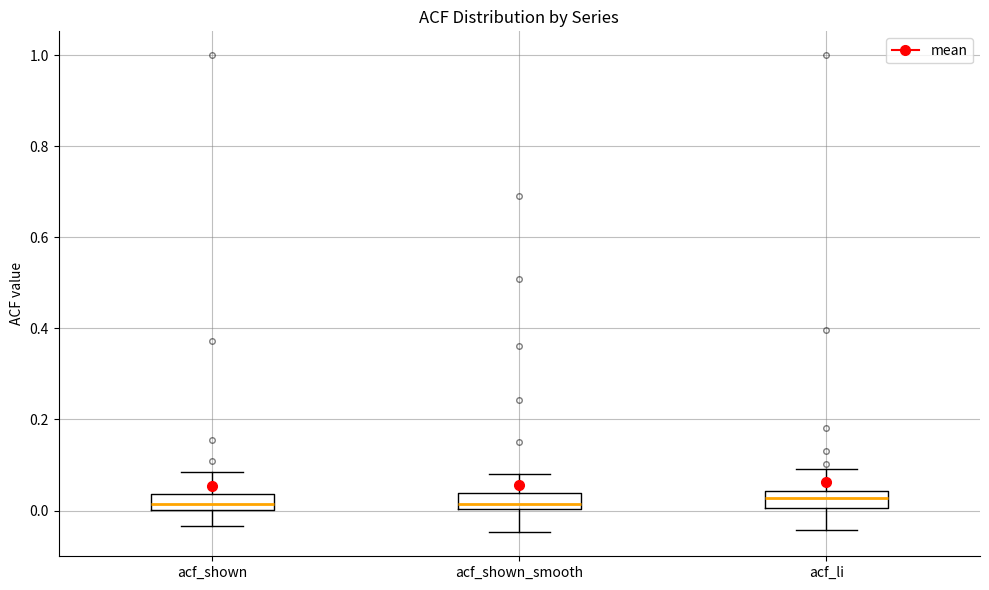

Reading left to right, transcribe this box plot: for each box, give where its median line is, the range the box spans, and where its two whiskers end, as read against the y-axis. The values are not printed on the chart, so give them approximately, as read against the axis.

acf_shown: median 0.02, box 0.00 to 0.04, whiskers -0.04 to 0.08
acf_shown_smooth: median 0.02, box 0.00 to 0.04, whiskers -0.04 to 0.08
acf_li: median 0.02, box 0.00 to 0.04, whiskers -0.04 to 0.10